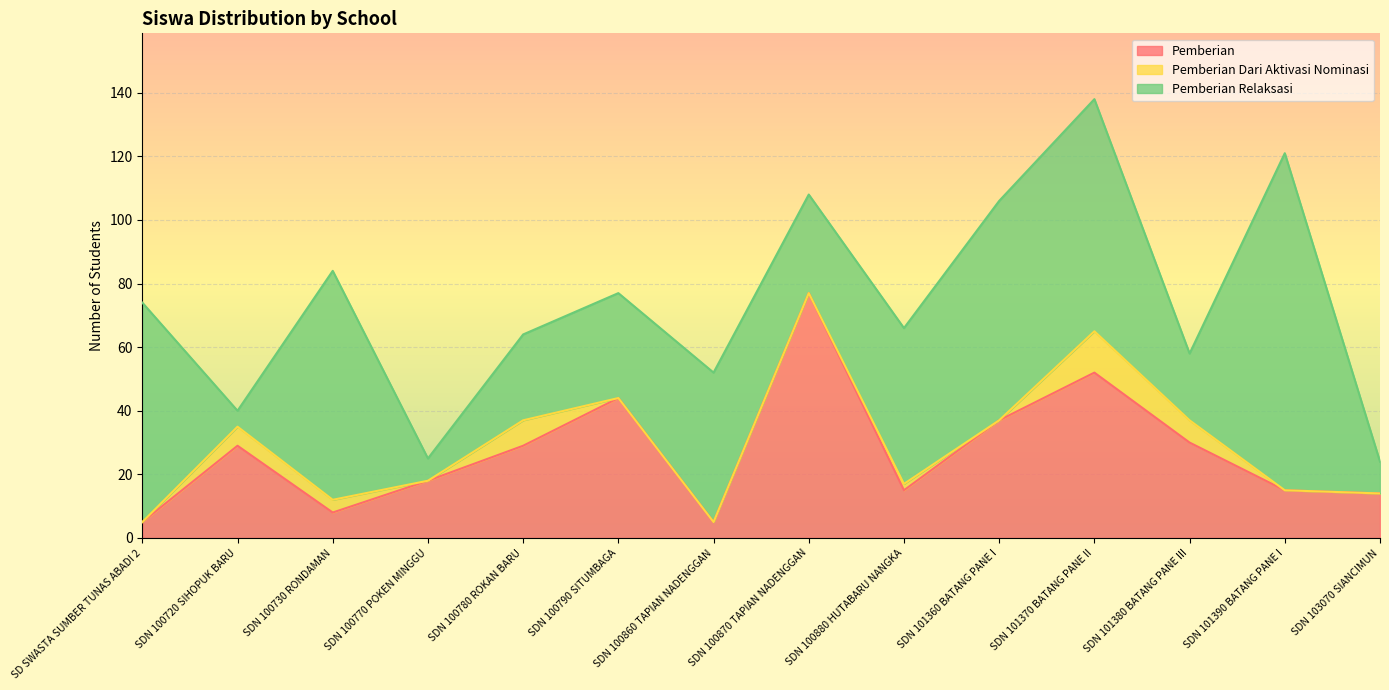

Reading left to right, list all the values displayed in this chart.

Pemberian: 5	29	8	18	29	44	5	77	15	37	52	30	15	14
Pemberian Dari Aktivasi Nominasi: 0	6	4	0	8	0	0	0	2	0	13	7	0	0
Pemberian Relaksasi: 69	5	72	7	27	33	47	31	49	69	73	21	106	10